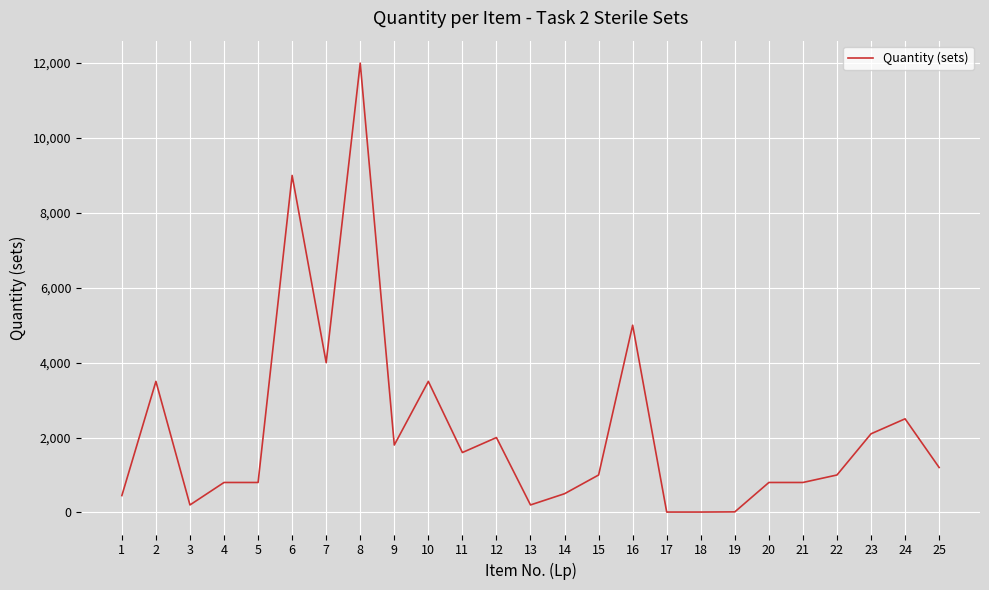

What is the difference between the maximum and minimum values?

11990